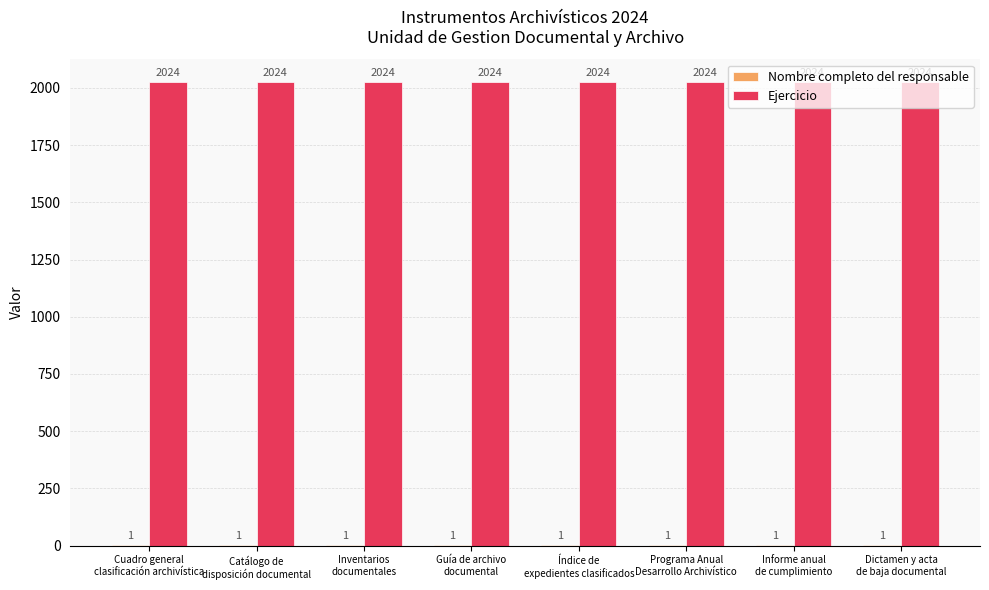

What is the sum of the Ejercicio values at Catálogo de
disposición documental and Informe anual
de cumplimiento?

4048